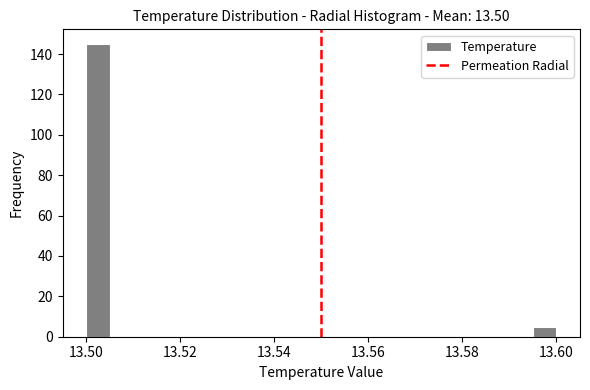

Around what value on the x-axis is the tallest bar? Give the approximate position of its centre, as read against the axis.

13.502